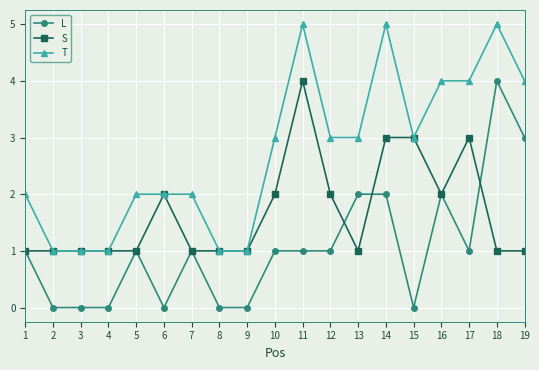

What is the value of the T point at the 9th from the left?

1